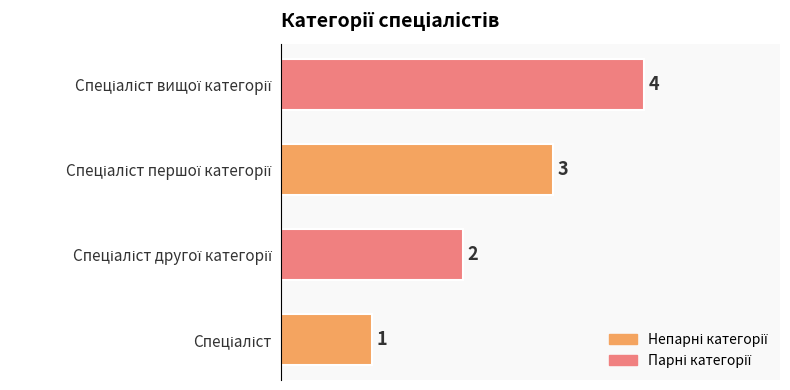

What is the greatest value displayed?

4